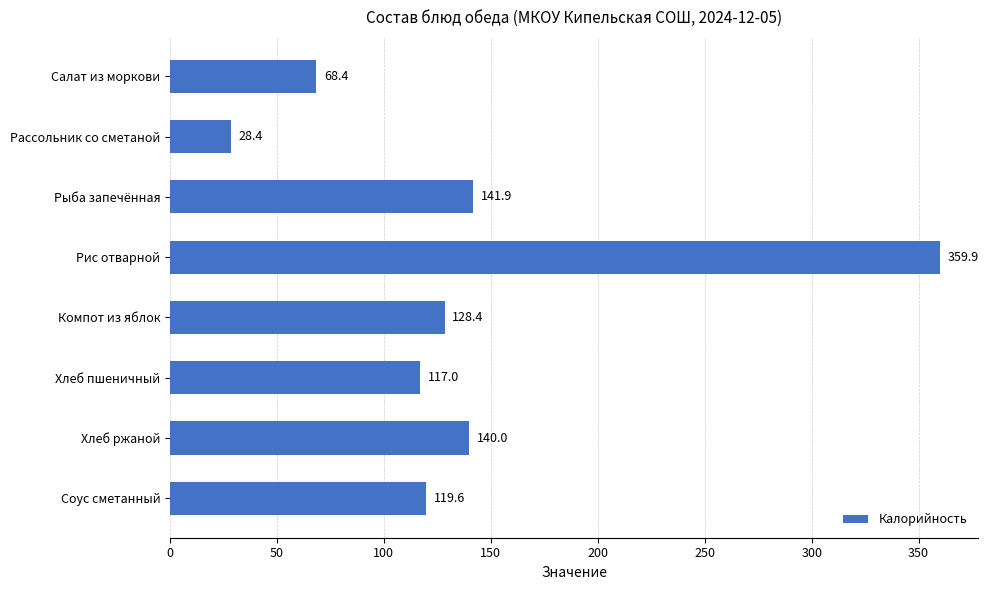

Rank the categories by value from lowest to highest.

Рассольник со сметаной, Салат из моркови, Хлеб пшеничный, Соус сметанный, Компот из яблок, Хлеб ржаной, Рыба запечённая, Рис отварной